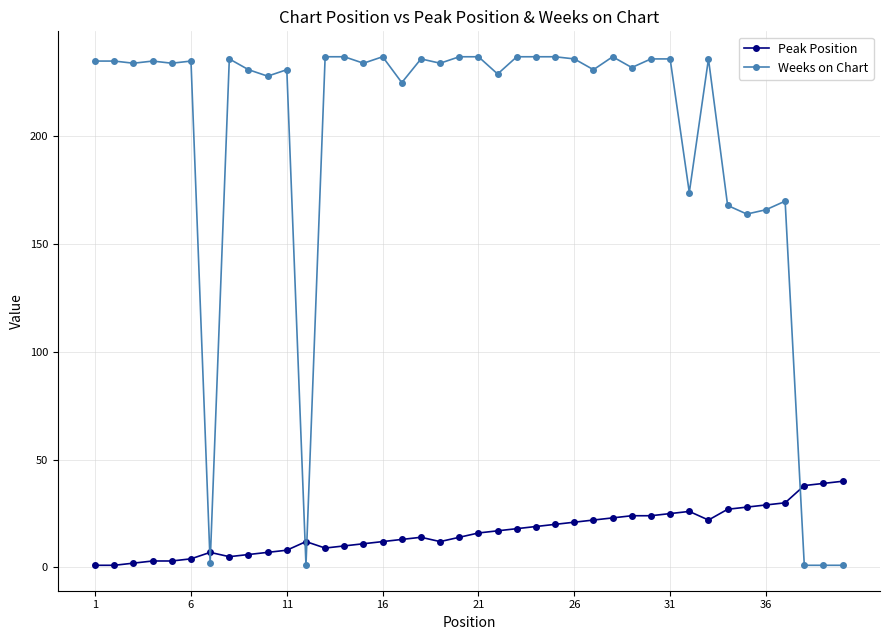

What is the difference between the maximum and second lowest values in the Peak Position series?

39